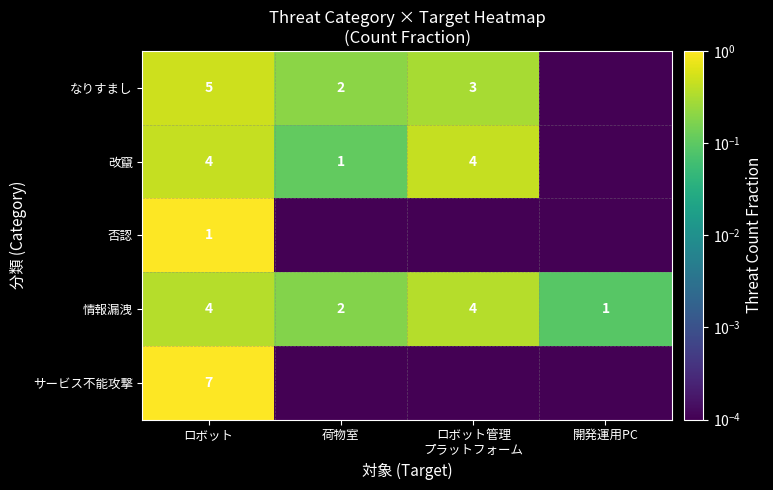

Between ロボット管理
プラットフォーム and 荷物室, which is larger?

ロボット管理
プラットフォーム